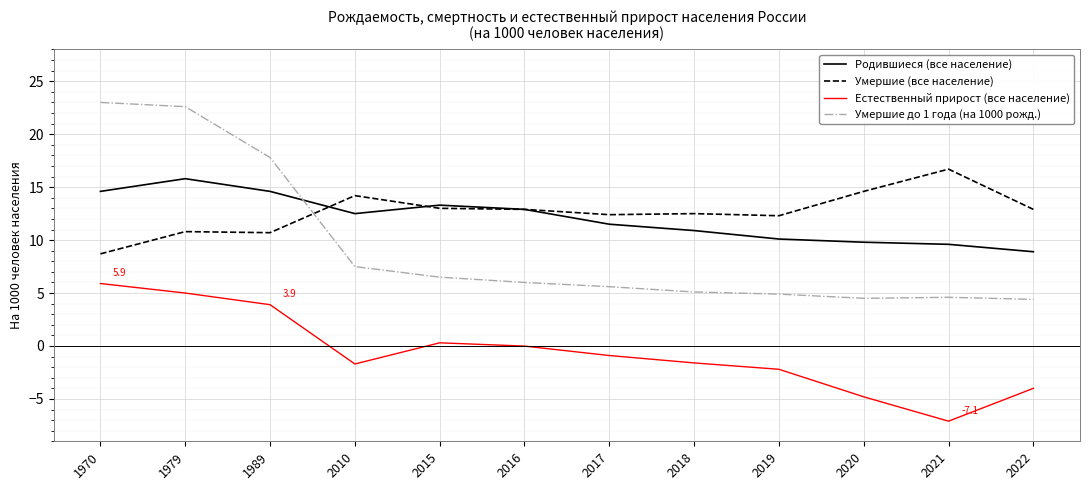

What is the sum of the Естественный прирост (все население) values at 2017 and 2016?

-0.9